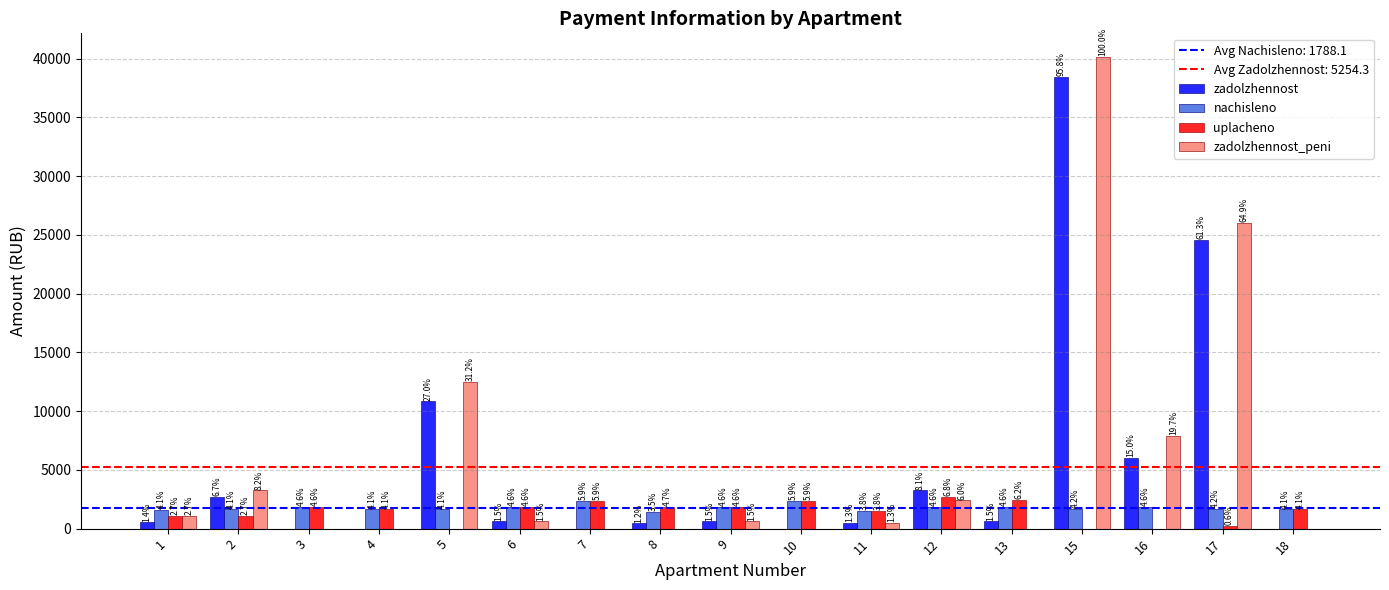

Reading right to left, list all the values displayed in this chart.

zadolzhennost: 18=0.0	17=24604.5	16=6040.6	15=38476.3	13=618.3	12=3259.5	11=508.4	10=0.0	9=622.0	8=470.5	7=0.0	6=620.8	5=10854.3	4=0.0	3=0.0	2=2706.1	1=542.6
nachisleno: 18=1653.4	17=1675.3	16=1855.0	15=1671.7	13=1855.0	12=1866.0	11=1525.0	10=2371.9	9=1866.0	8=1411.4	7=2371.9	6=1862.3	5=1653.4	4=1635.0	3=1855.0	2=1642.4	1=1627.7
uplacheno: 18=1653.4	17=227.8	16=0.0	15=0.0	13=2473.3	12=2724.4	11=1525.0	10=2371.9	9=1866.0	8=1881.9	7=2371.9	6=1862.3	5=0.0	4=1635.0	3=1855.0	2=1074.7	1=1085.1
zadolzhennost_peni: 18=0.0	17=26052.1	16=7895.6	15=40148.0	13=0.0	12=2401.0	11=508.4	10=0.0	9=622.0	8=0.0	7=0.0	6=620.8	5=12507.7	4=0.0	3=0.0	2=3273.7	1=1085.1